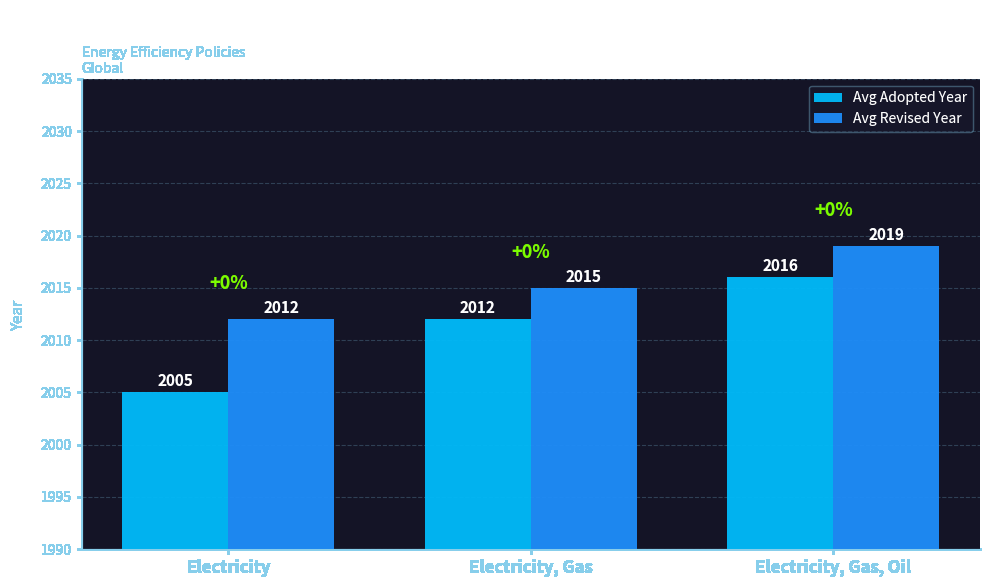

The Avg Revised Year series shows 2015 at Electricity, Gas. True or false?

True